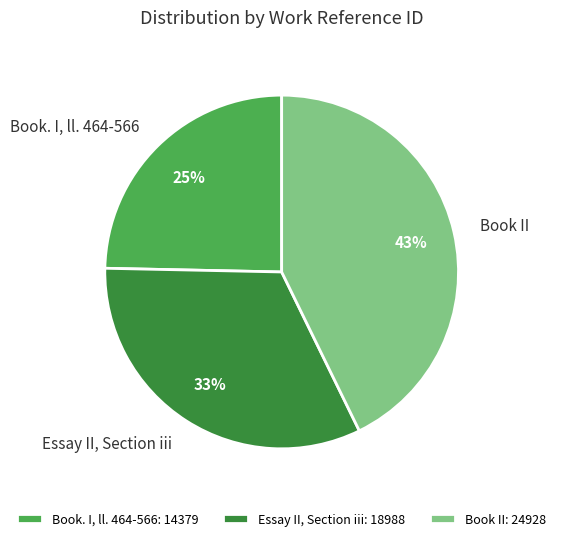

Approximately how many times larger is the value at Essay II, Section iii compared to Book. I, ll. 464-566?

1.3